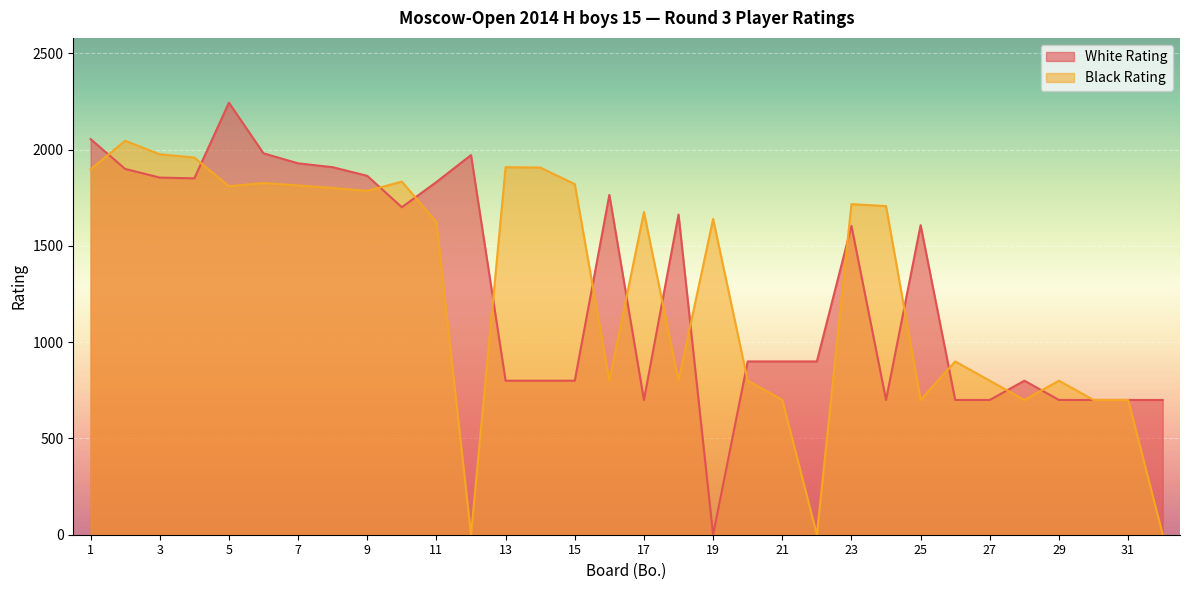

How many times do Black Rating and White Rating cross each other?

15